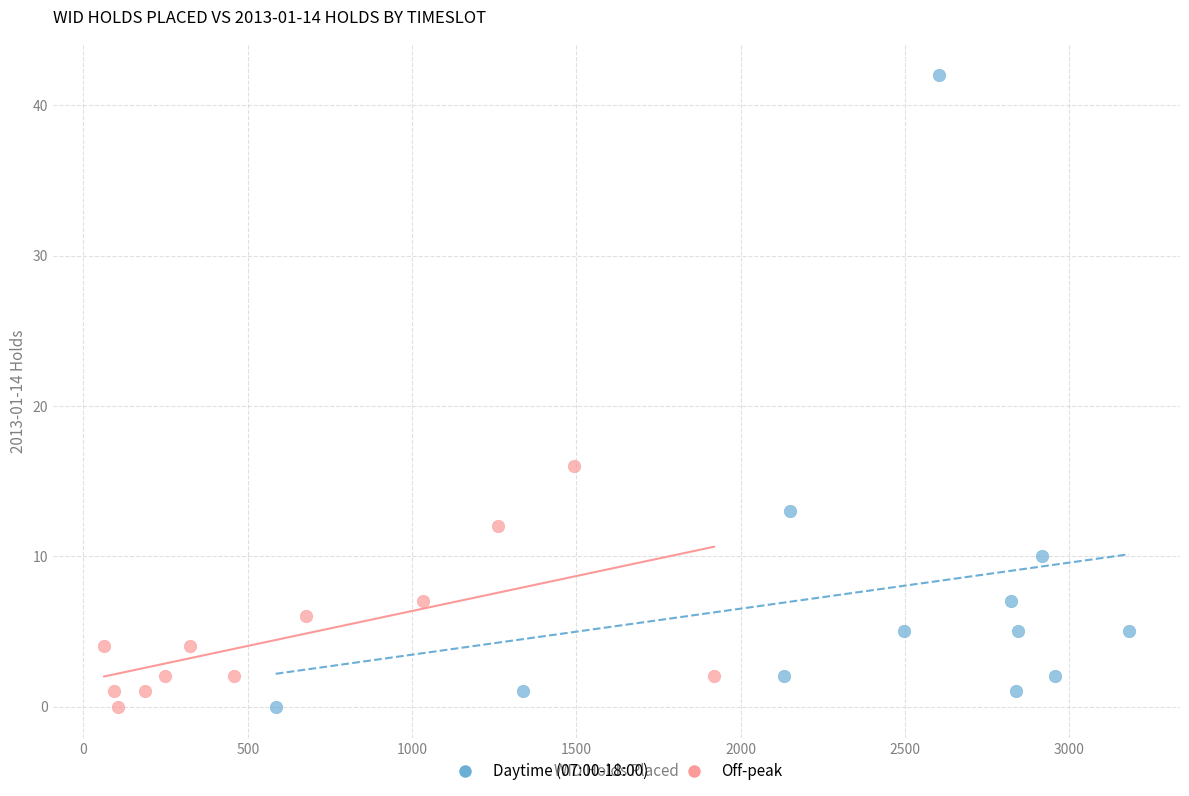

Which series reaches the maximum Y coordinate?

Daytime (07:00-18:00)